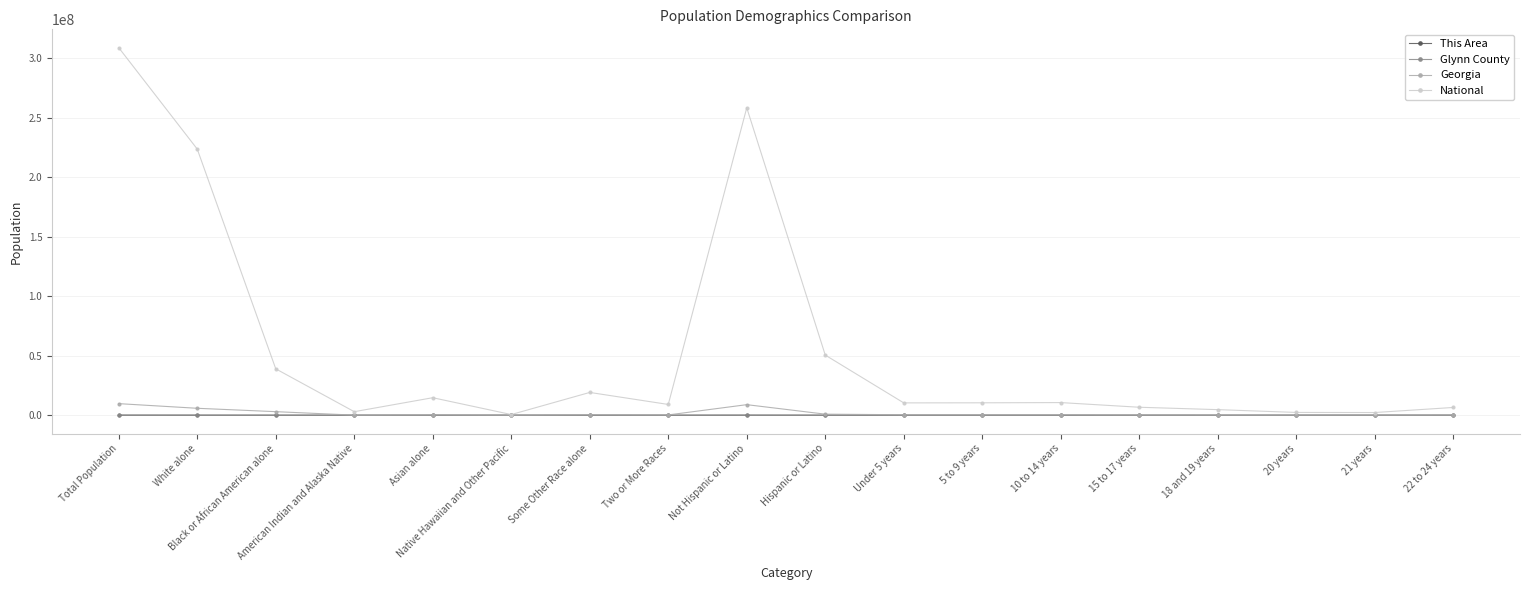

Which series has the largest range (max minus min)?

National